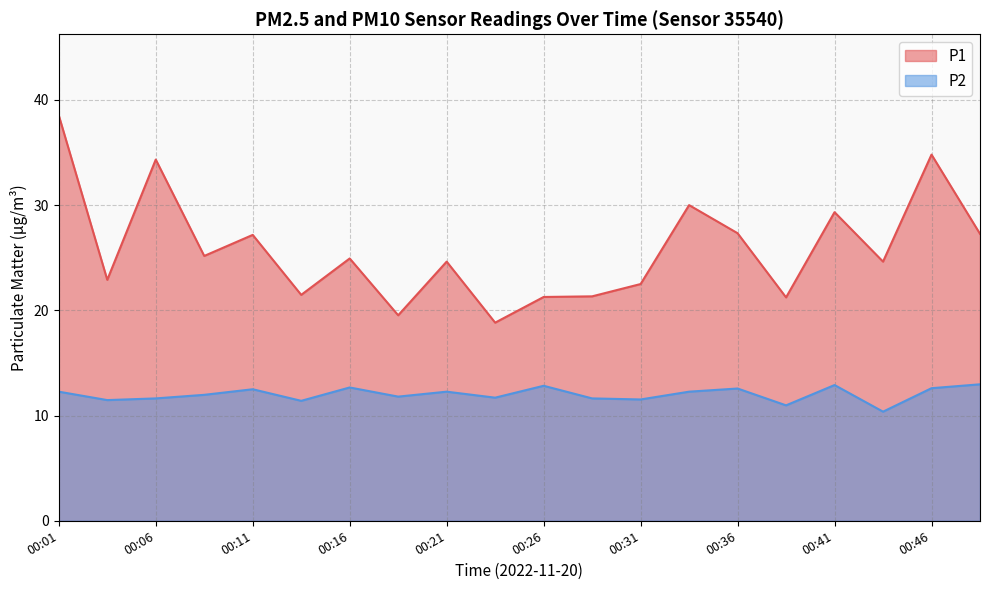

Which series has the widest spread of values?

P1